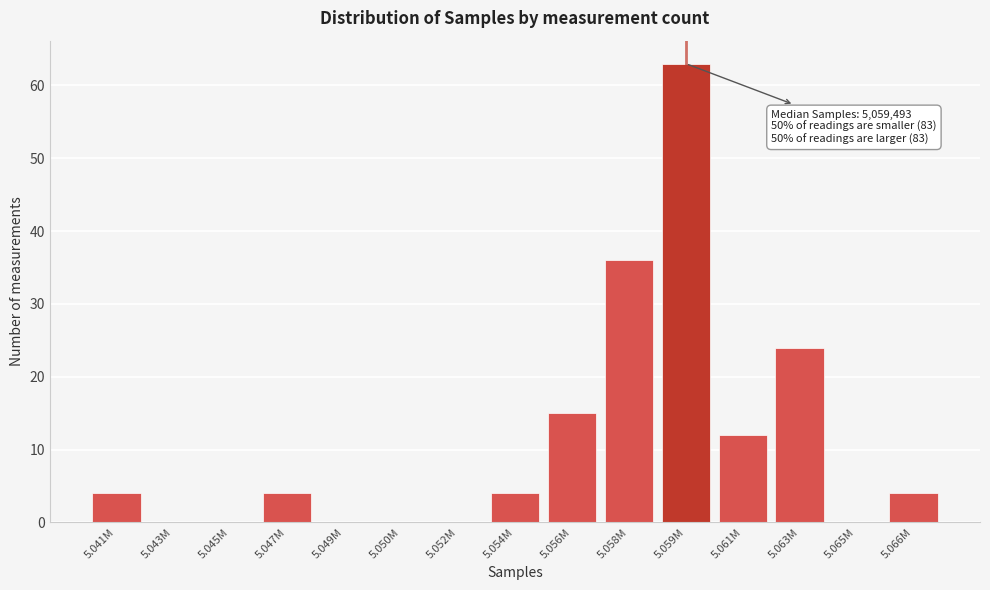

Reading left to right, extract all data points from this chart.

5.041M=4	5.043M=0	5.045M=0	5.047M=4	5.049M=0	5.050M=0	5.052M=0	5.054M=4	5.056M=15	5.058M=36	5.059M=63	5.061M=12	5.063M=24	5.065M=0	5.066M=4